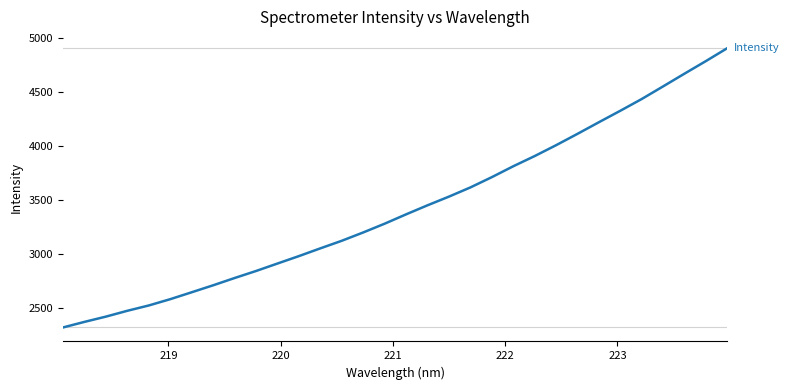

What is the minimum value shown in the chart?

2319.5